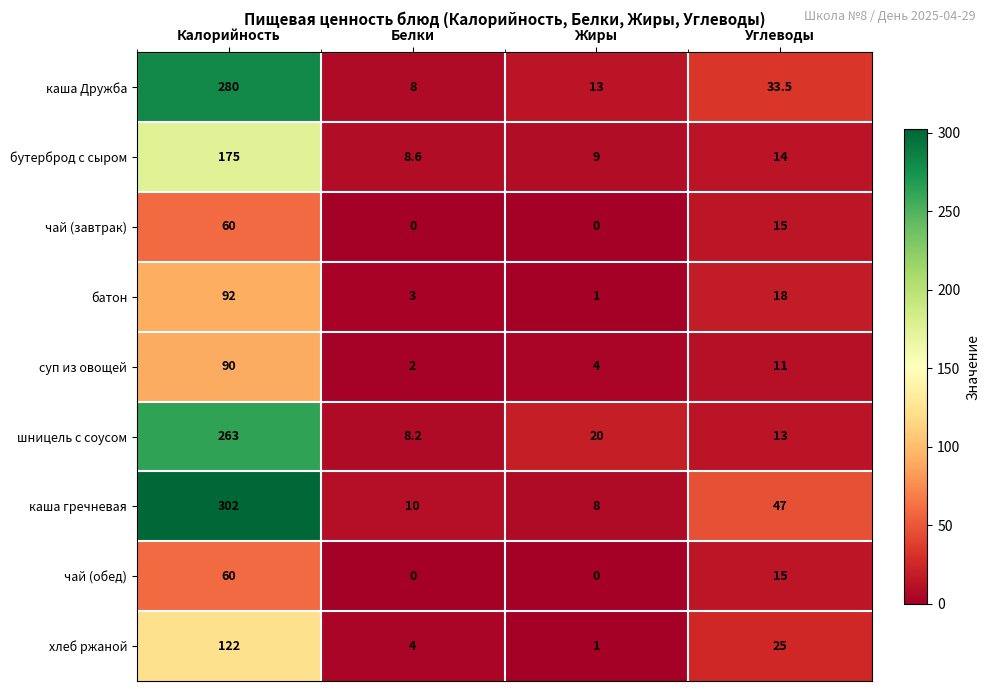

What is the greatest value displayed?

302.0